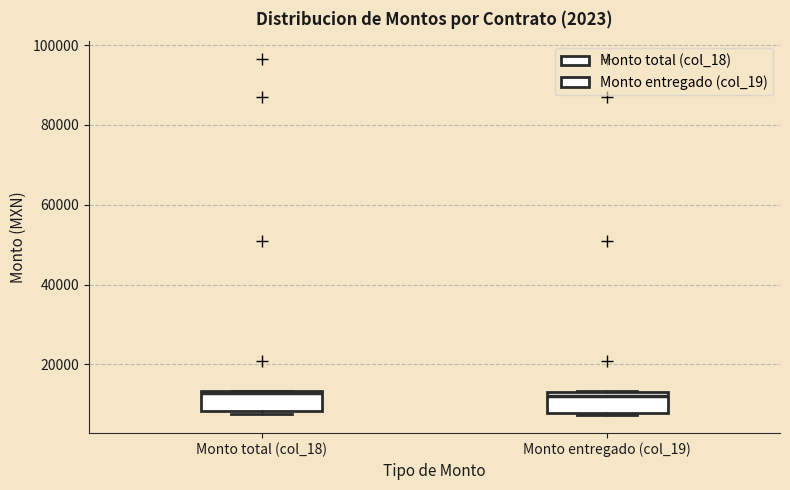

Where is the lower edge of the box for Monto total (col_18) on the y-axis? The values are not printed on the chart, so give them approximately, as read against the axis.

8000